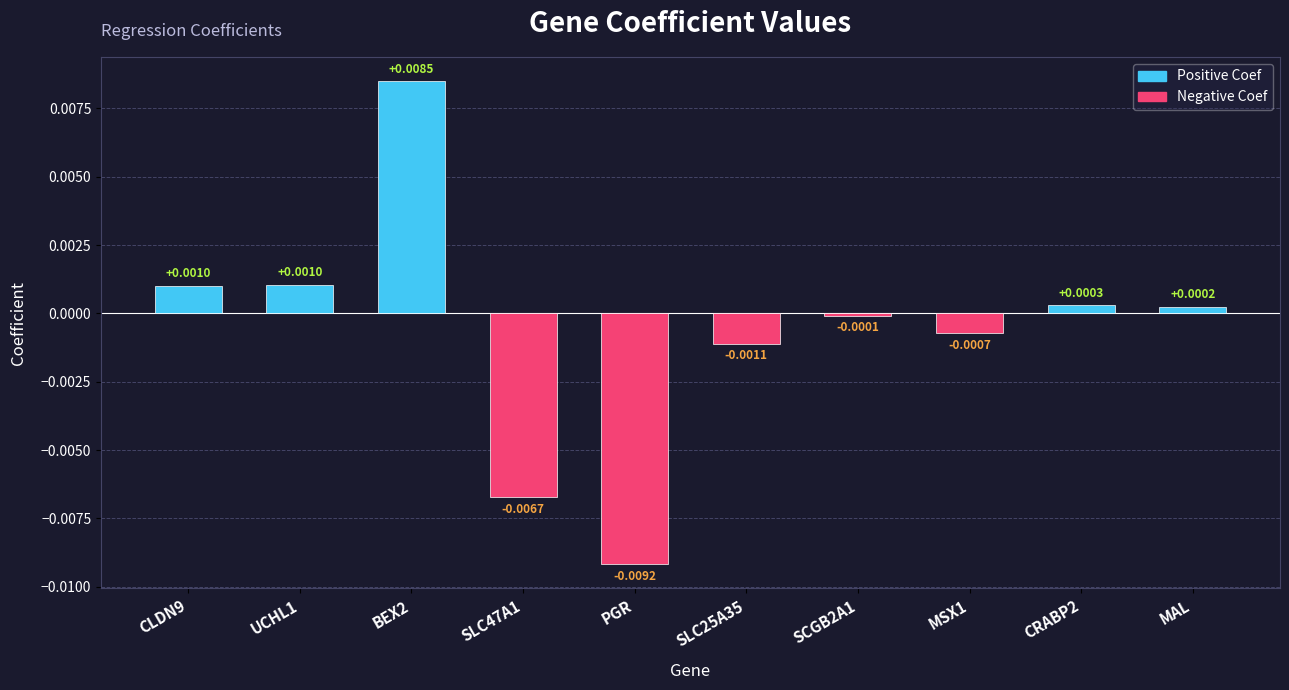

Which category has the lowest value across all series?

PGR